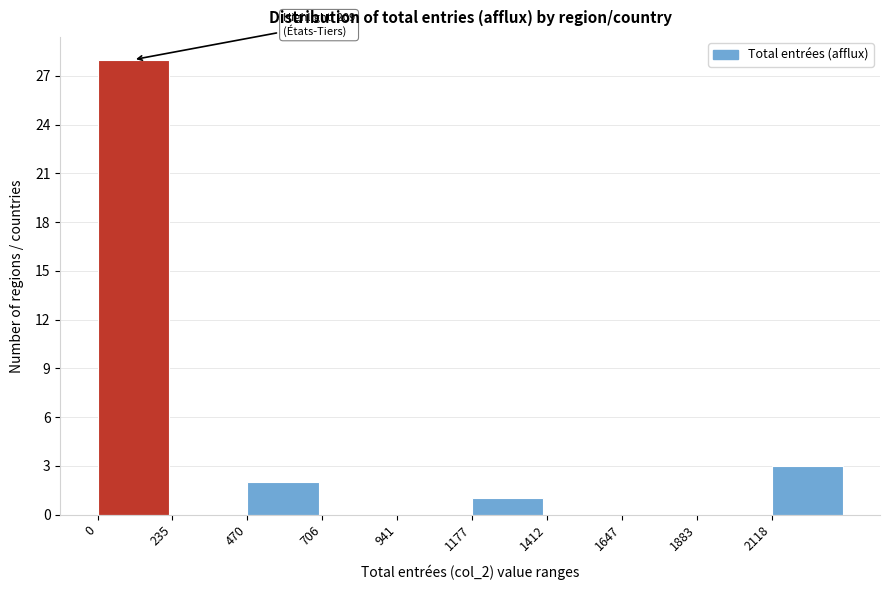

Over which range of the x-axis is the bar tallest?

0 to 250